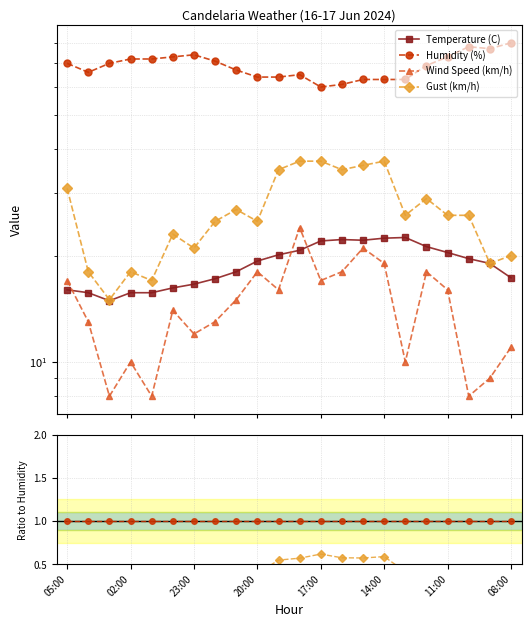

The Gust (km/h) series shows 0.2 at 14. True or false?

False